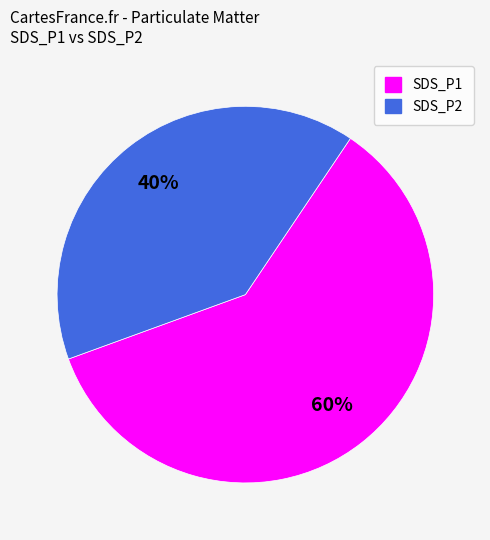

What is the ratio of the value at SDS_P2 to the value at SDS_P1?

0.7